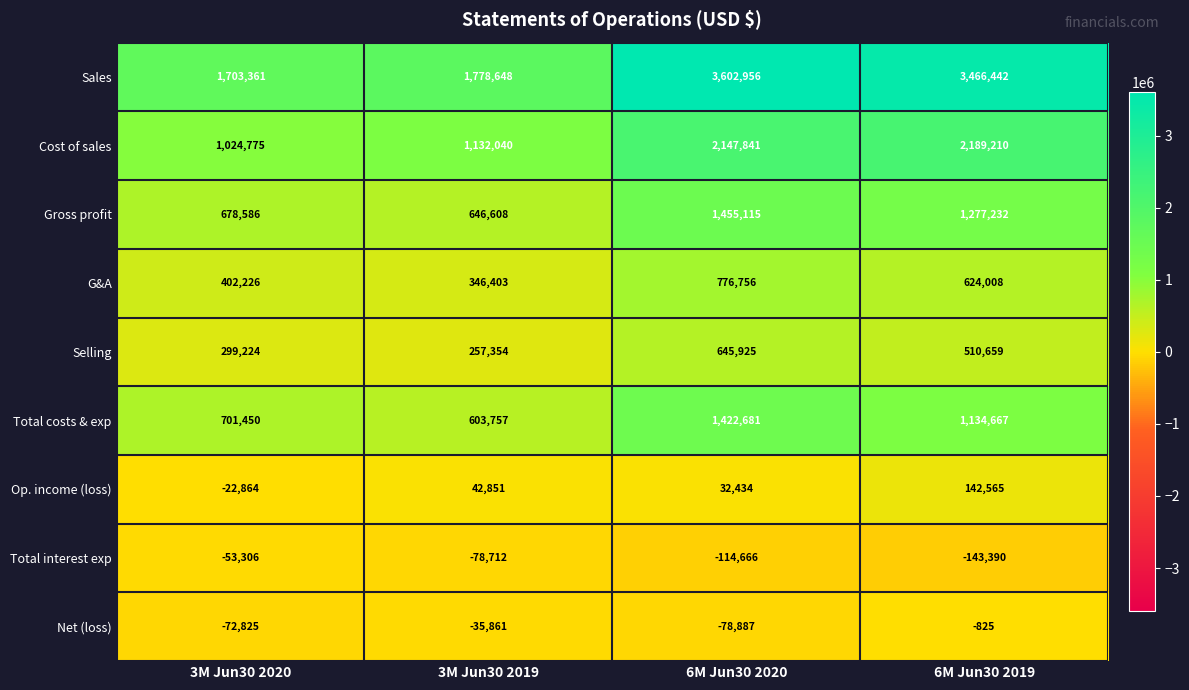

The Total costs & exp series shows 340284 at 3M Jun30 2020. True or false?

False